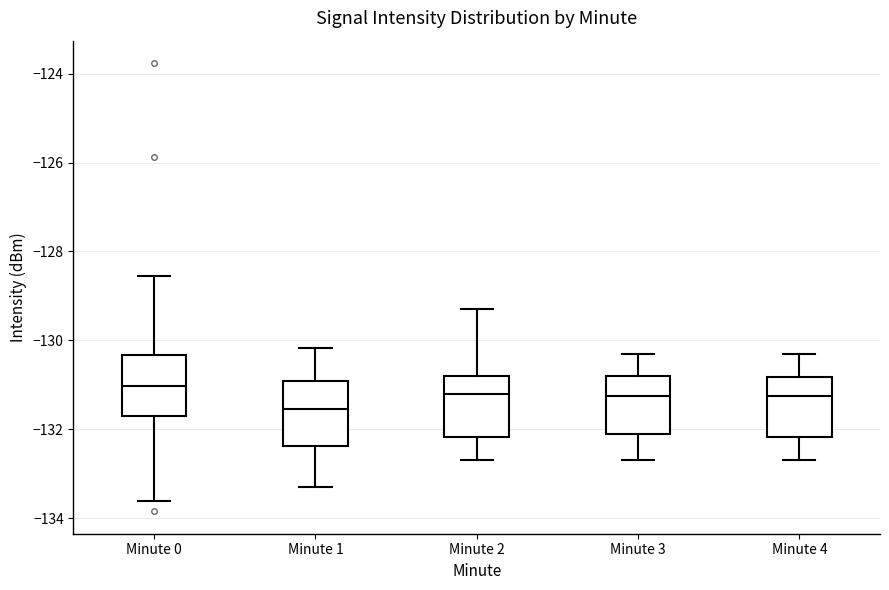

Where is the upper edge of the box for Minute 4 on the y-axis? The values are not printed on the chart, so give them approximately, as read against the axis.

-130.8